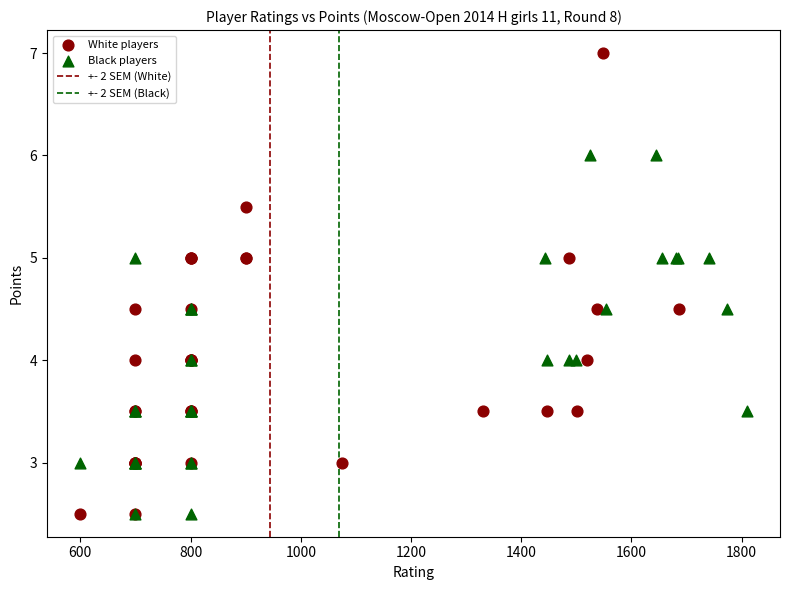

Which series contains the highest Y value?

White players